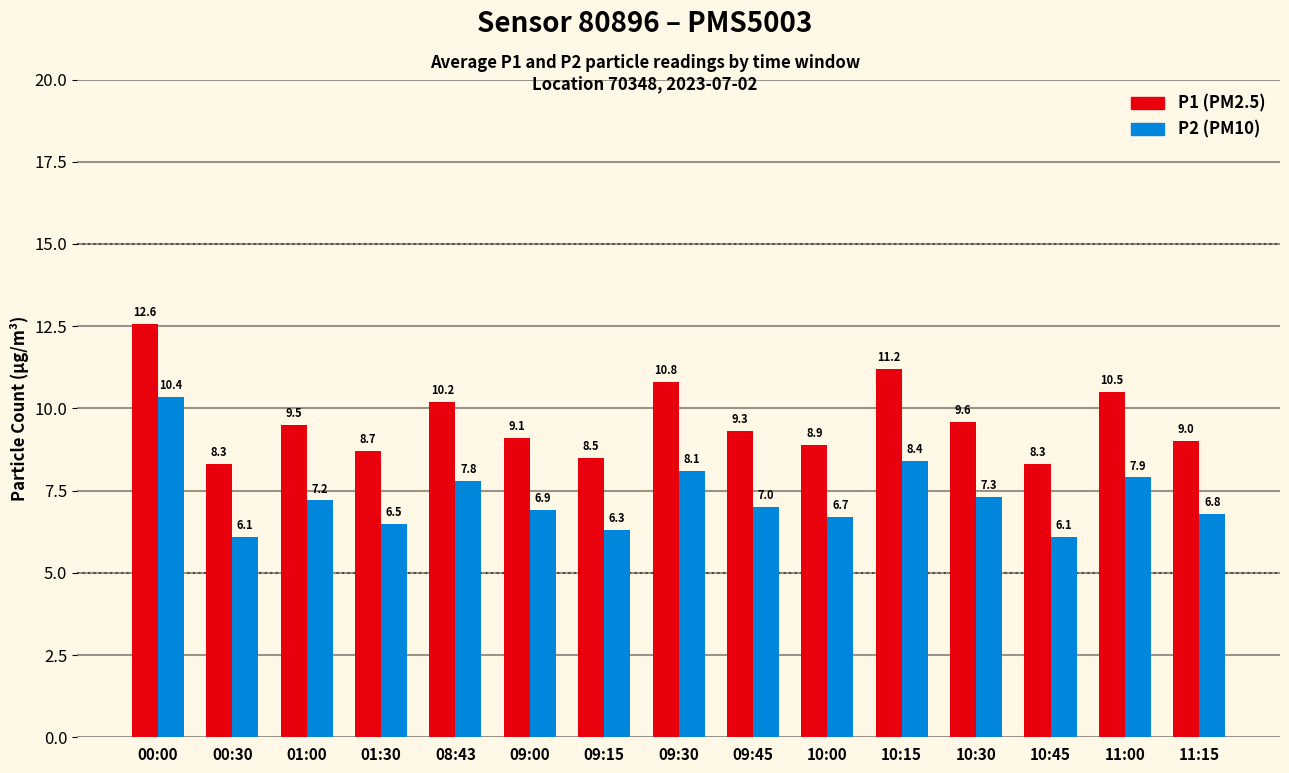

What is the total value across all series at 10:00?

15.6